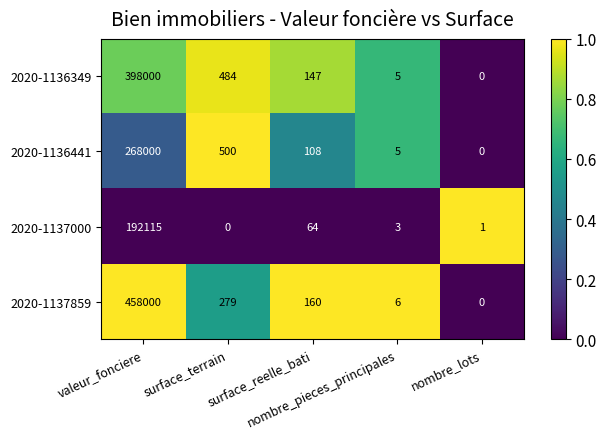

Which series has the largest range (max minus min)?

2020-1137859